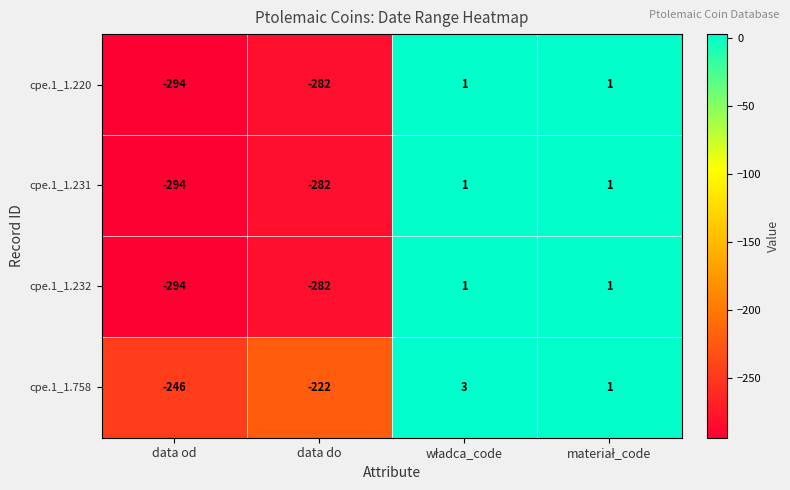

Reading right to left, extract all data points from this chart.

cpe.1_1.220: 1	1	-282	-294
cpe.1_1.231: 1	1	-282	-294
cpe.1_1.232: 1	1	-282	-294
cpe.1_1.758: 1	3	-222	-246